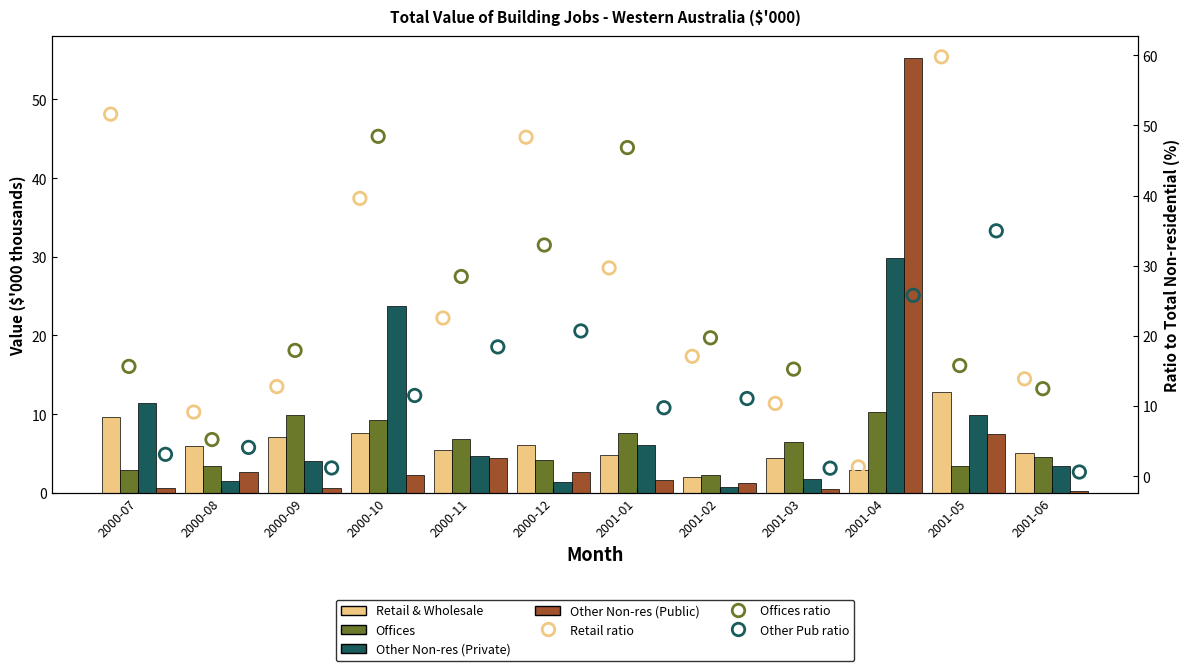

At how many categories does at least one series exceed 0?

12